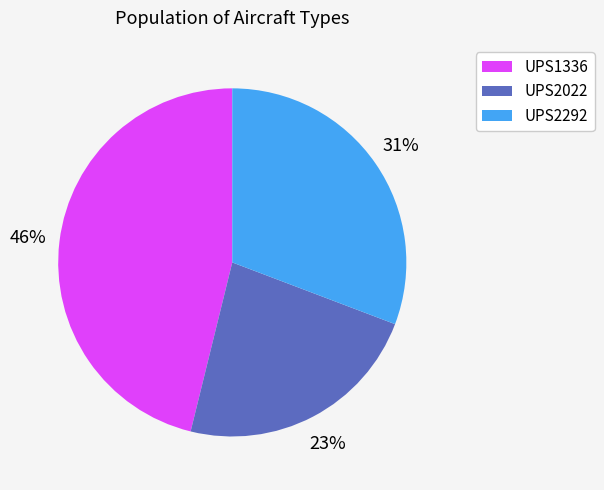

To the nearest percent, what is the difference between the largest and smallest slice percentages?

23%